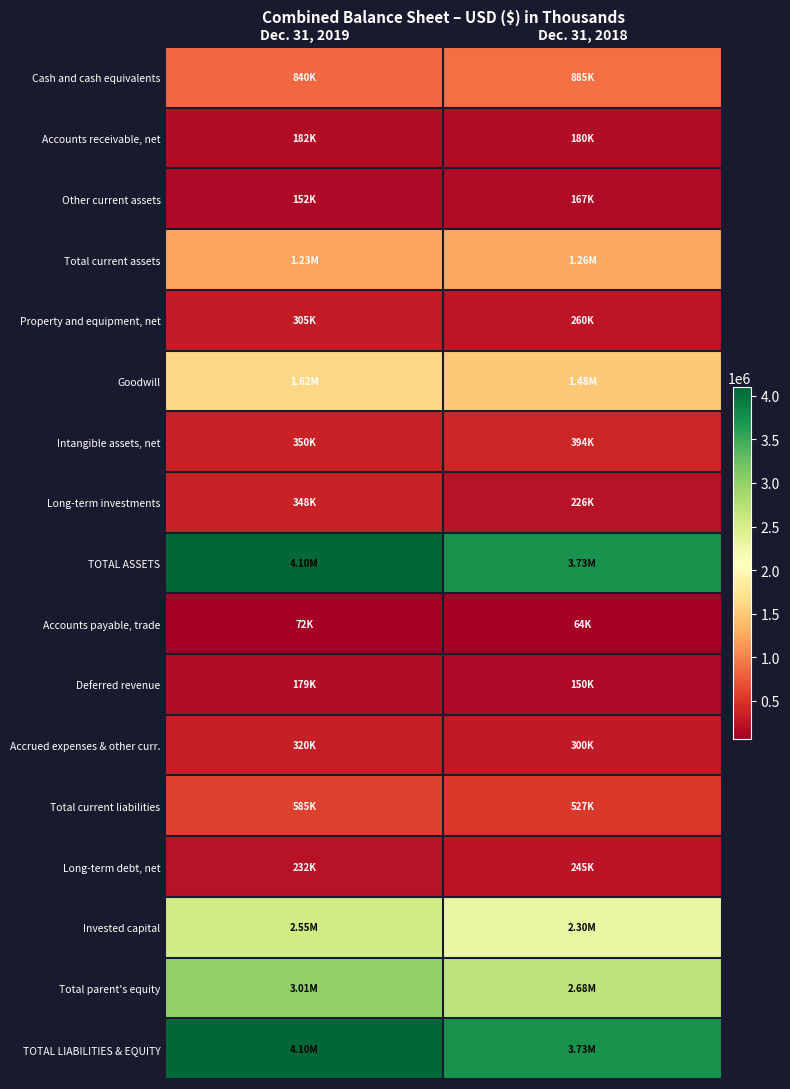

Reading left to right, what are all the values shown in this chart?

Cash and cash equivalents: Dec. 31, 2019=839796	Dec. 31, 2018=884975
Accounts receivable, net: Dec. 31, 2019=181875	Dec. 31, 2018=180137
Other current assets: Dec. 31, 2019=152334	Dec. 31, 2018=167459
Total current assets: Dec. 31, 2019=1229256	Dec. 31, 2018=1257937
Property and equipment, net: Dec. 31, 2019=305414	Dec. 31, 2018=260448
Goodwill: Dec. 31, 2019=1616867	Dec. 31, 2018=1484117
Intangible assets, net: Dec. 31, 2019=350150	Dec. 31, 2018=393782
Long-term investments: Dec. 31, 2019=347975	Dec. 31, 2018=225979
TOTAL ASSETS: Dec. 31, 2019=4097408	Dec. 31, 2018=3732181
Accounts payable, trade: Dec. 31, 2019=72452	Dec. 31, 2018=64075
Deferred revenue: Dec. 31, 2019=178647	Dec. 31, 2018=150080
Accrued expenses & other curr.: Dec. 31, 2019=320473	Dec. 31, 2018=299565
Total current liabilities: Dec. 31, 2019=585322	Dec. 31, 2018=527470
Long-term debt, net: Dec. 31, 2019=231946	Dec. 31, 2018=244971
Invested capital: Dec. 31, 2019=2547251	Dec. 31, 2018=2296583
Total parent's equity: Dec. 31, 2019=3005146	Dec. 31, 2018=2684400
TOTAL LIABILITIES & EQUITY: Dec. 31, 2019=4097408	Dec. 31, 2018=3732181